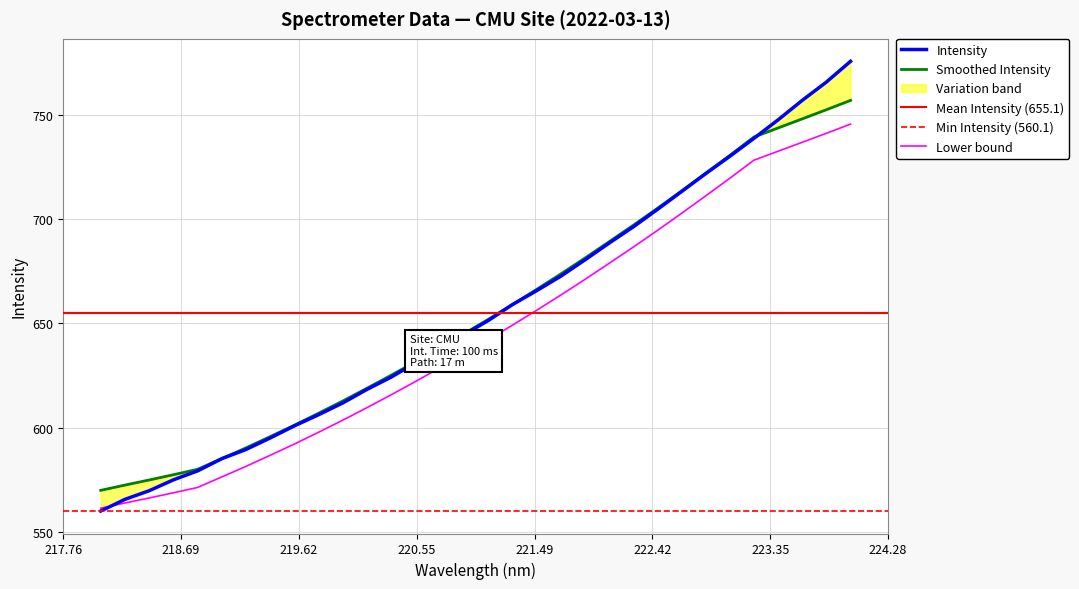

Reading left to right, list all the values displayed in this chart.

218.0596=560.1	218.2508=565.7	218.442=569.9	218.6332=575.1	218.8244=579.4	219.0156=585.2	219.2067=589.6	219.3979=595.2	219.589=601.0	219.7801=606.3	219.9712=612.0	220.1623=618.4	220.3533=624.3	220.5444=631.1	220.7354=638.0	220.9264=644.6	221.1174=651.3	221.3083=659.0	221.4993=665.7	221.6902=672.6	221.8812=680.4	222.0721=688.5	222.263=696.2	222.4538=704.6	222.6447=713.2	222.8355=721.8	223.0264=730.1	223.2172=738.7	223.408=747.6	223.5987=756.9	223.7895=765.7	223.9802=775.6